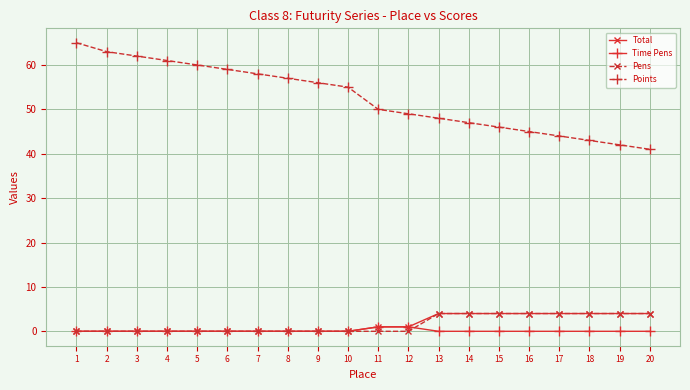

True or false: Points and Time Pens cross at least once.

False